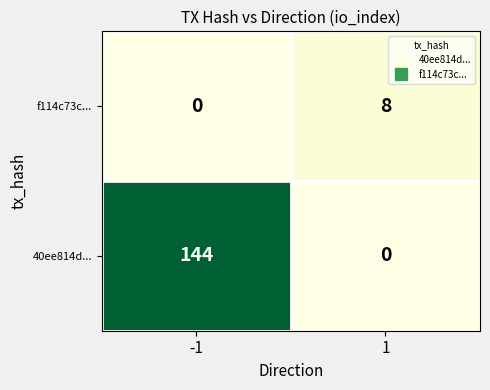

What is the difference between the highest and lowest values at 1?

8